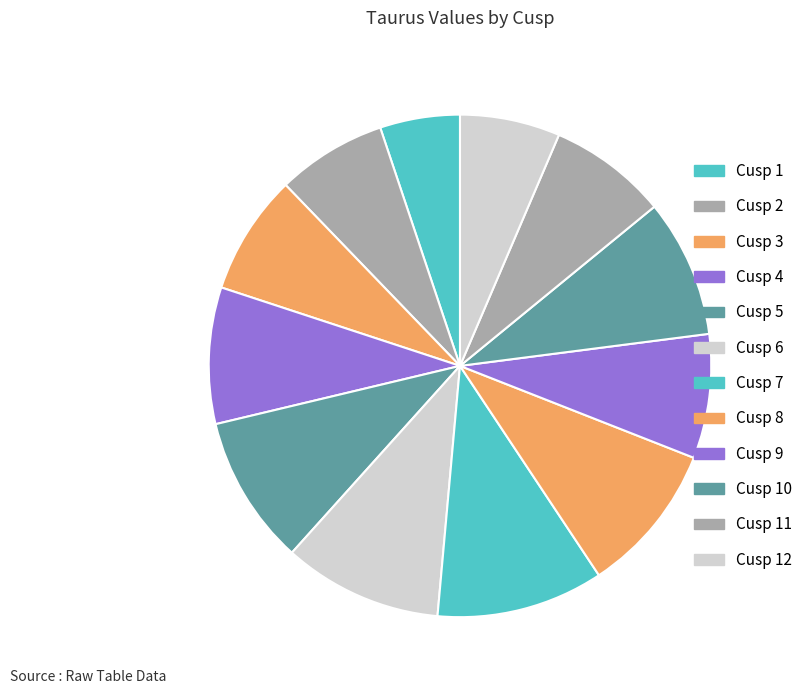

Is the sum of Cusp 12 and Cusp 6 greater than half?

No